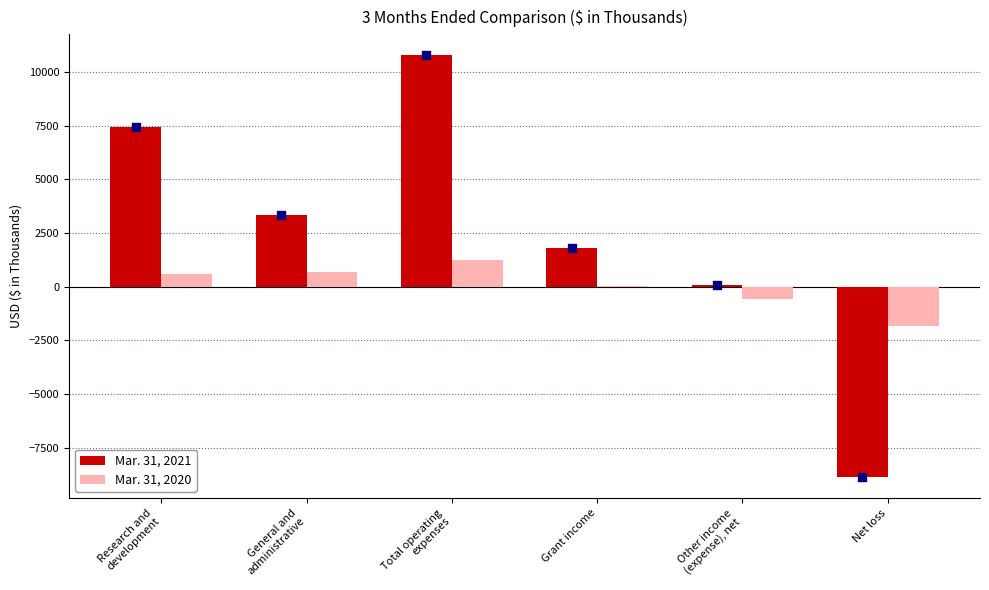

Which series contains the highest Y value?

Mar. 31, 2021